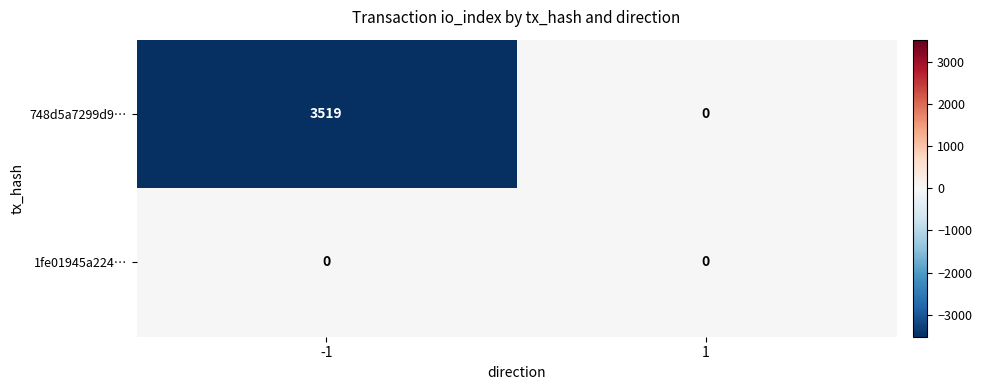

The 748d5a7299d9… series shows 3519 at -1. True or false?

True